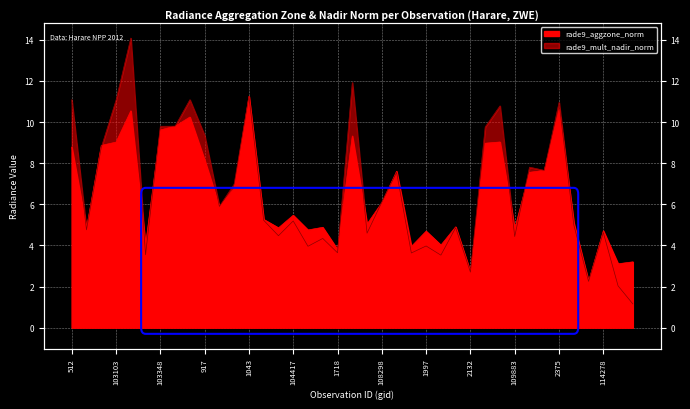

Which series ends up on top after the final intersection of rade9_aggzone_norm and rade9_mult_nadir_norm?

rade9_aggzone_norm